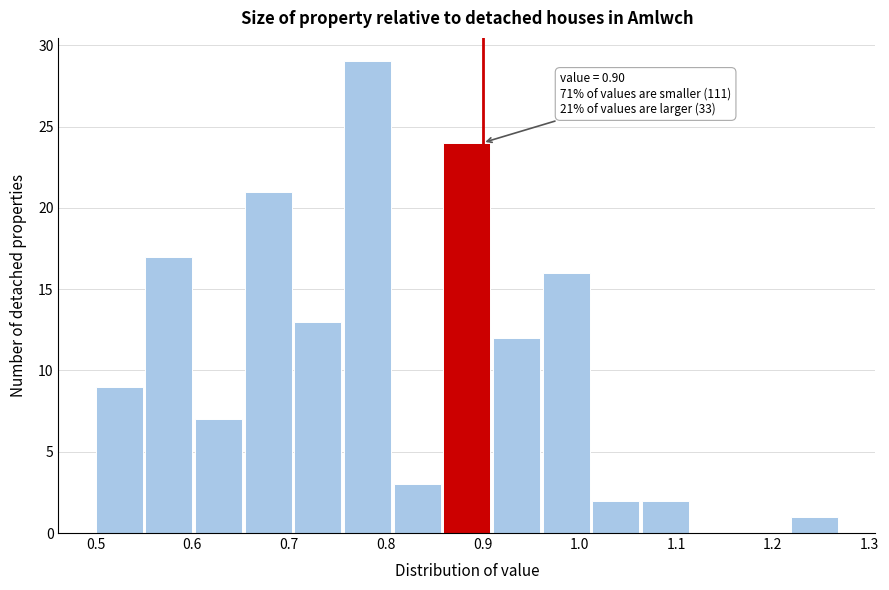

Which range on the x-axis has the tallest bar?

0.76 to 0.81